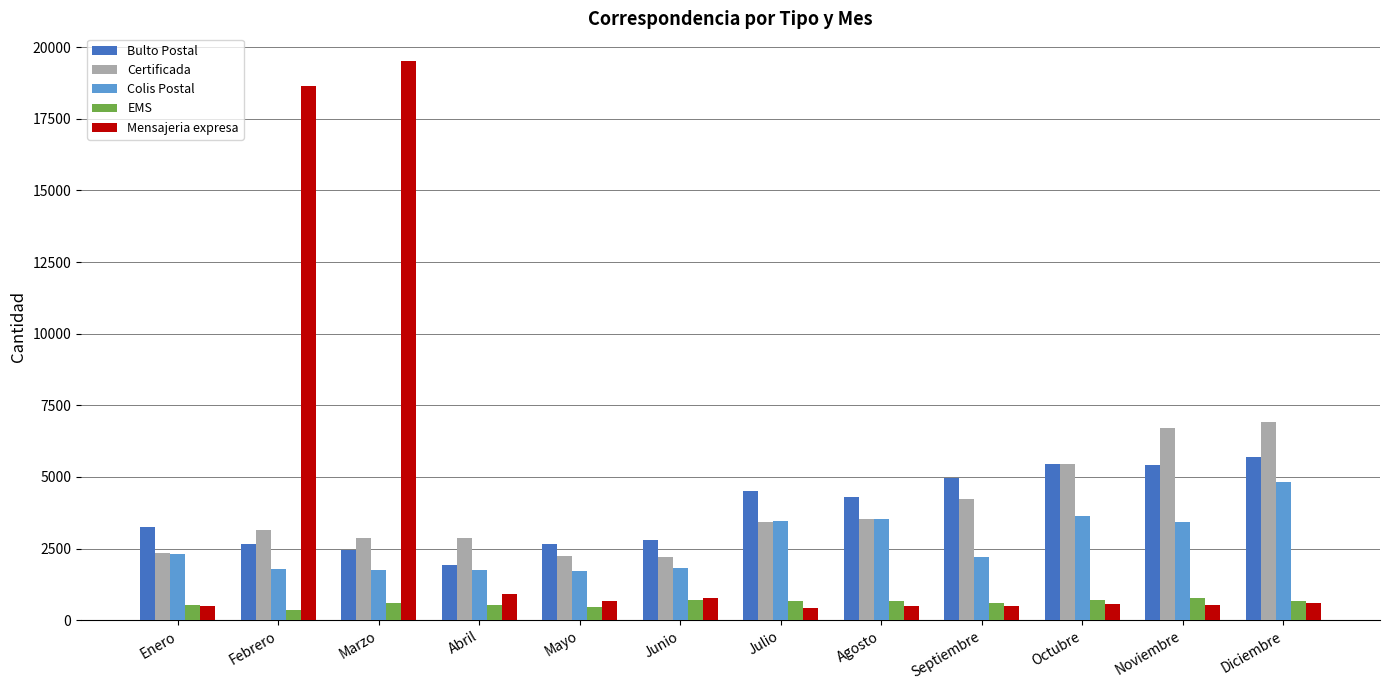

Rank the series by their maximum value, from highest to lowest.

Mensajeria expresa, Certificada, Bulto Postal, Colis Postal, EMS